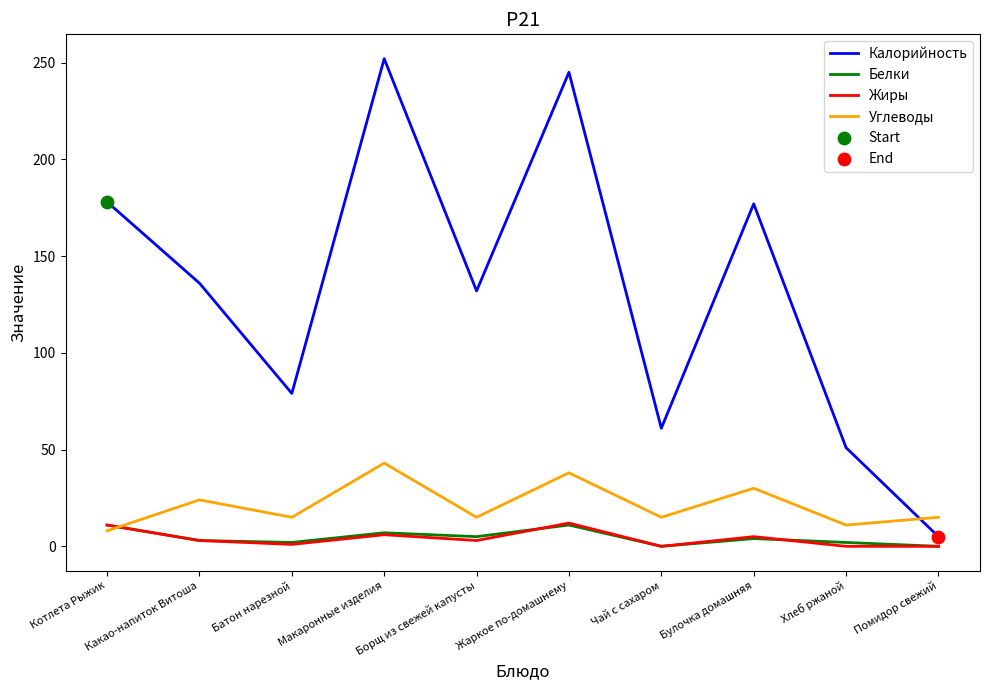

What is the spread (max minus min) of values at Котлета Рыжик?

170